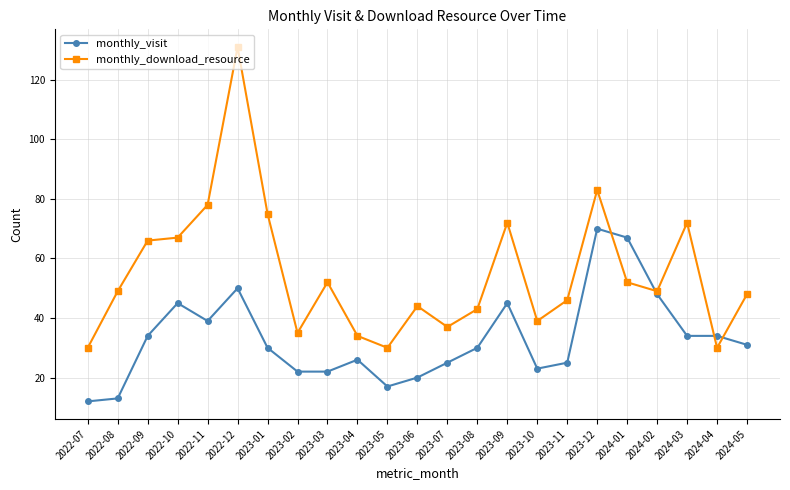

How many categories are shown in the chart?

23